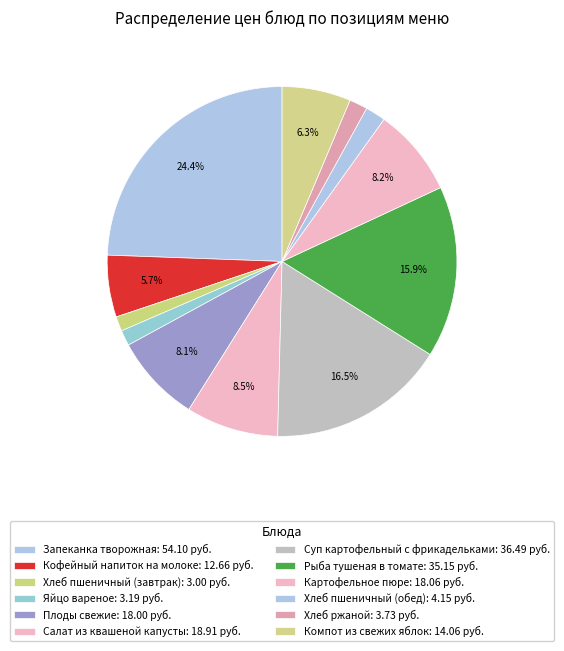

Is the sum of Хлеб пшеничный (завтрак) and Салат из квашеной капусты greater than half?

No